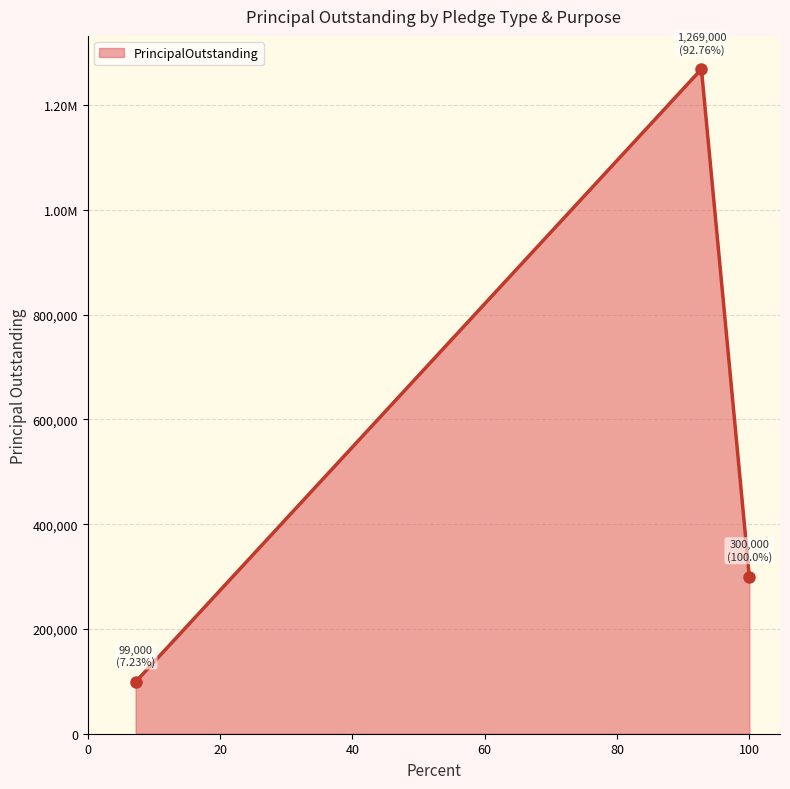

Is this an area chart (filled region under the line)?

Yes